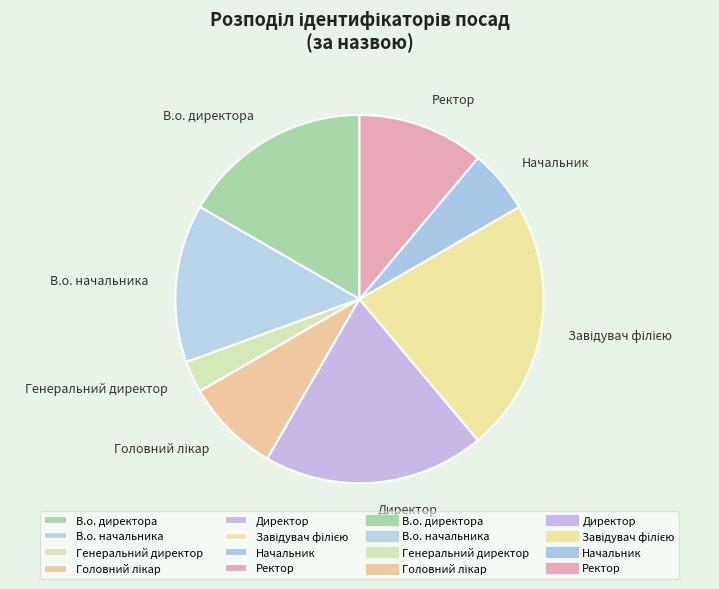

How many segments does this pie chart have?

8